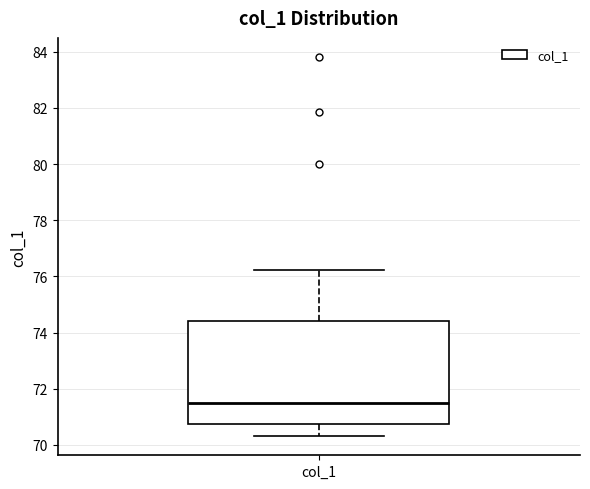

Where does the lower whisker of the box for col_1 end on the y-axis? The values are not printed on the chart, so give them approximately, as read against the axis.

70.4